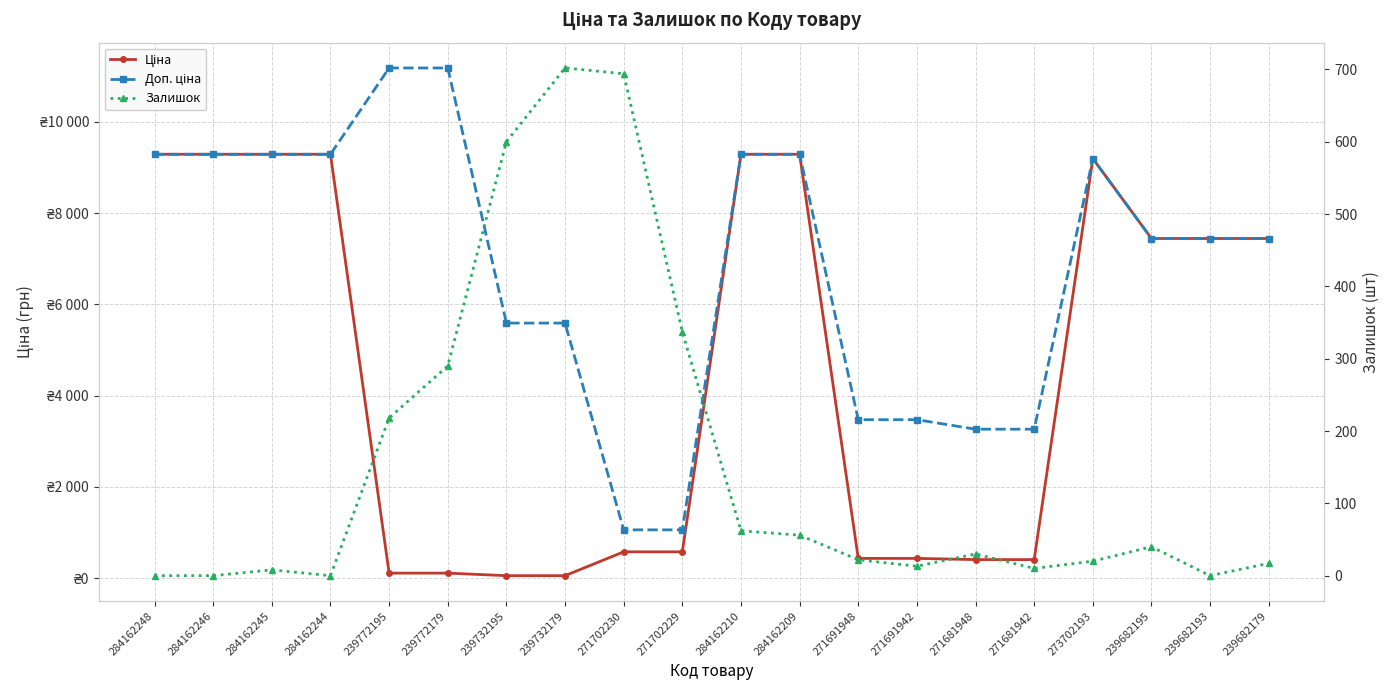

Where is Залишок nearest to the value 351?

271702229